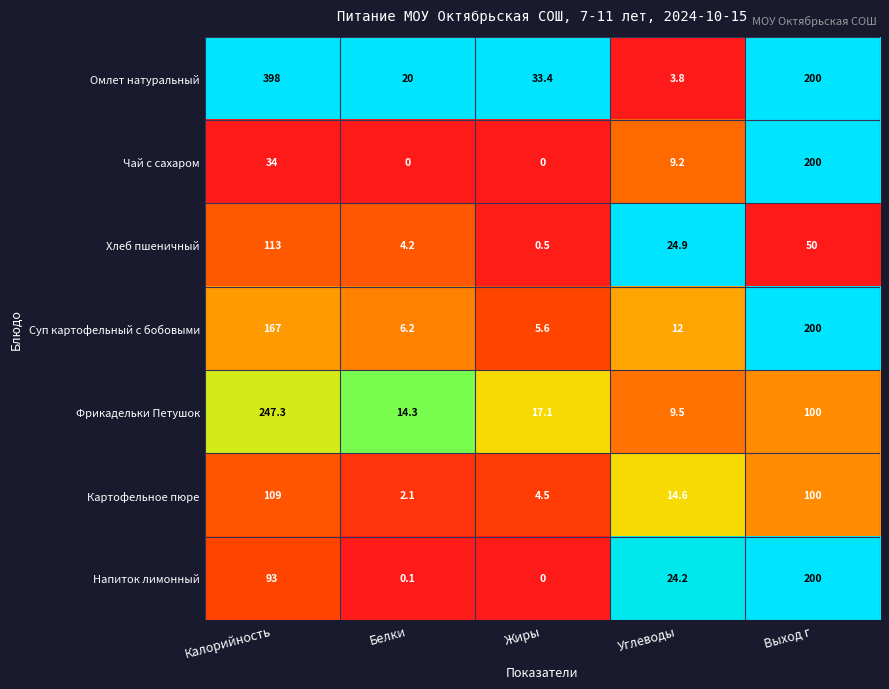

What is the sum of the Омлет натуральный values at Выход г and Жиры?

233.4